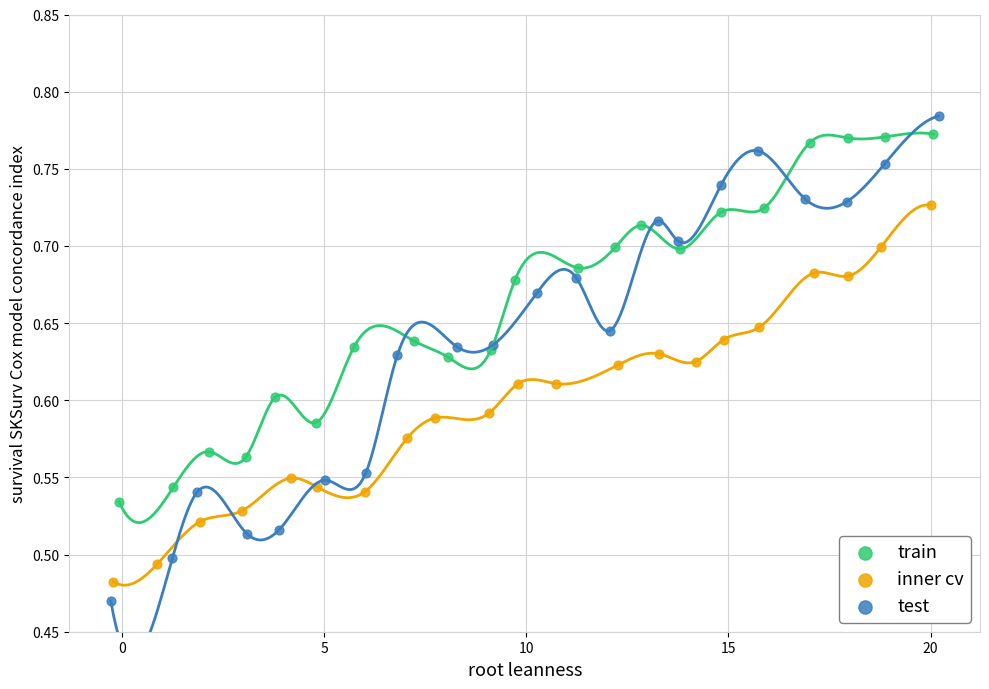

Which series has the largest Y range (max minus min)?

test